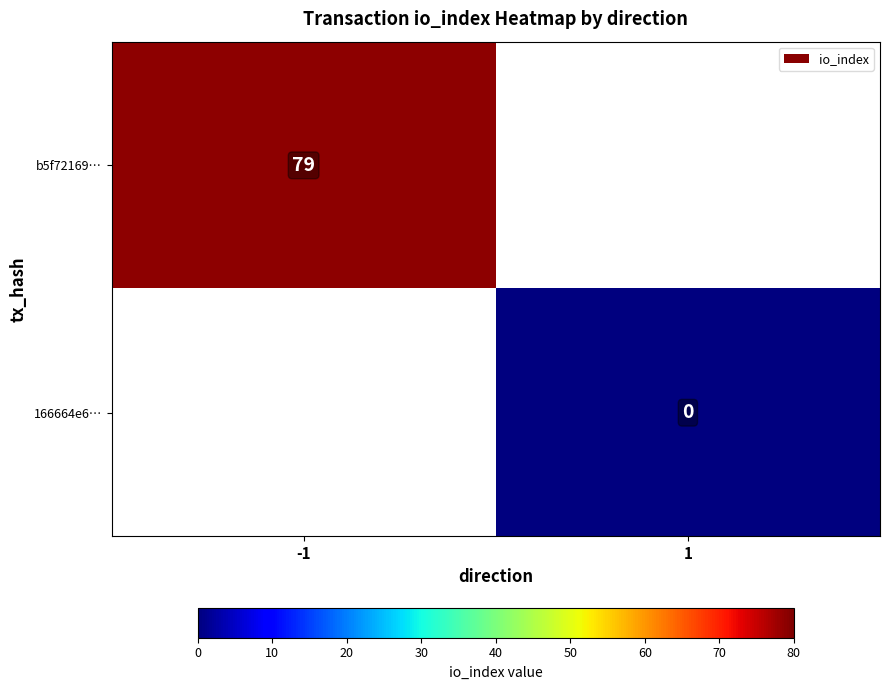

Which label corresponds to the smallest value in the chart?

1